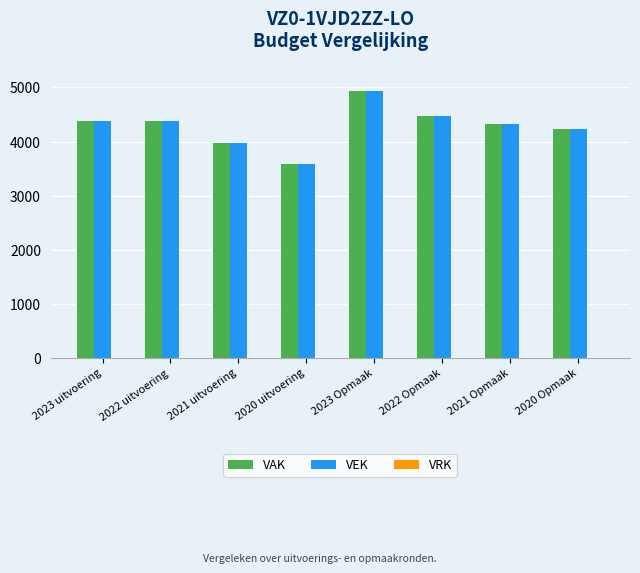

What is the total value across all series at 2020 Opmaak?

8472